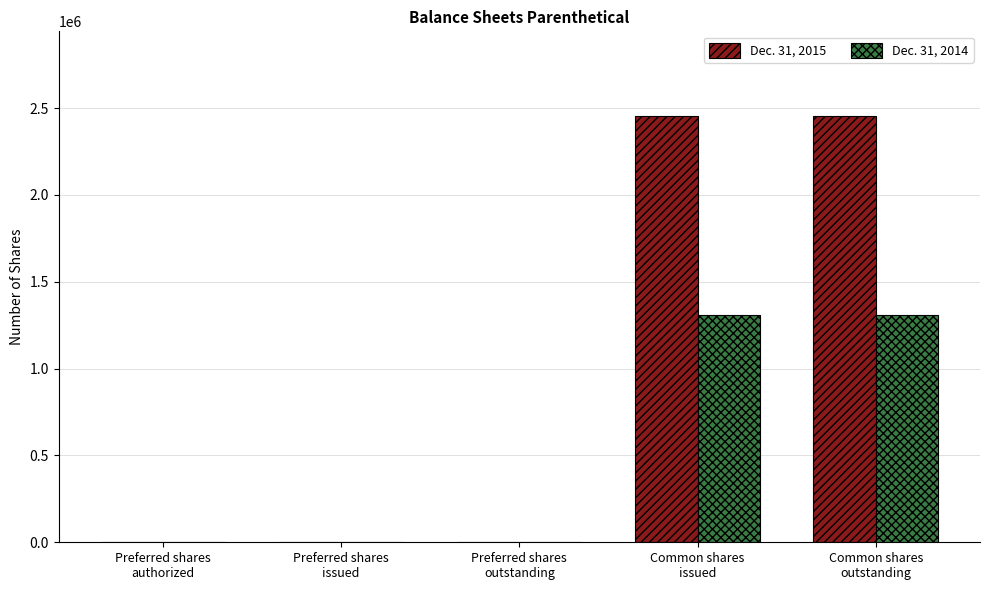

What are all the series names shown in the legend?

Dec. 31, 2015, Dec. 31, 2014